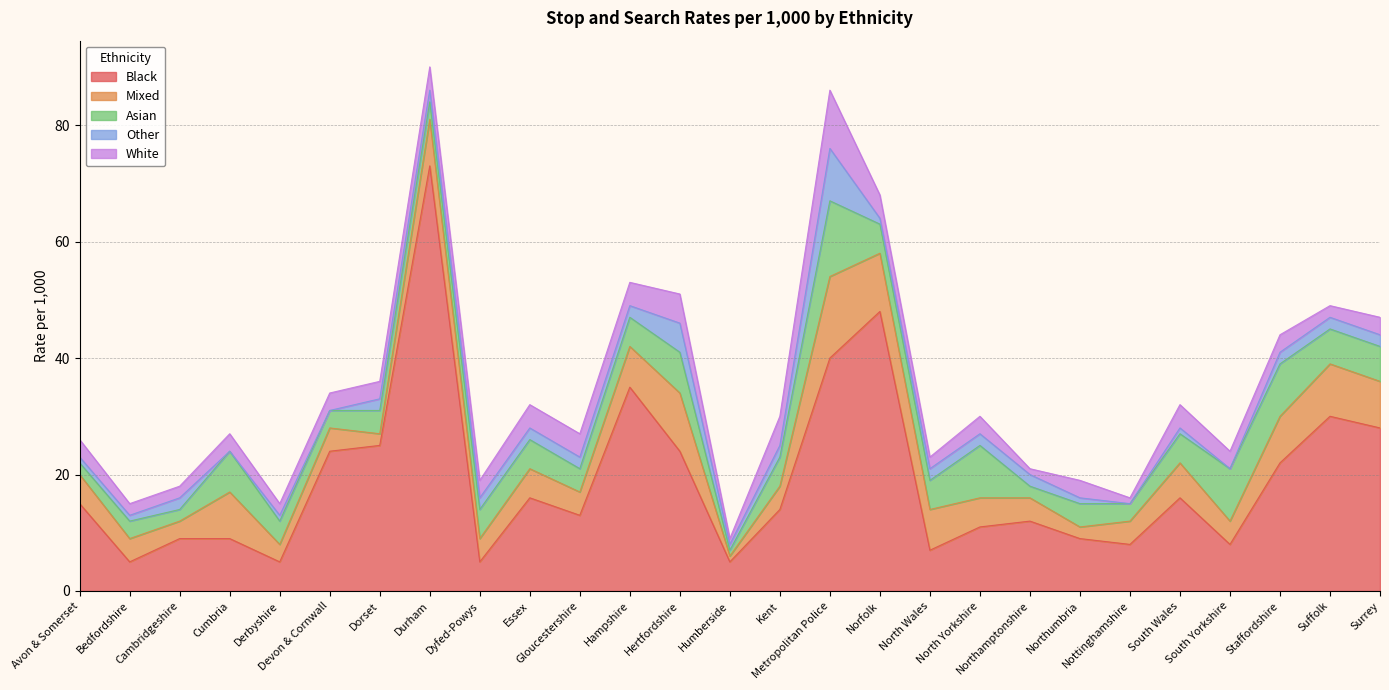

What is the average value of the White series?

3